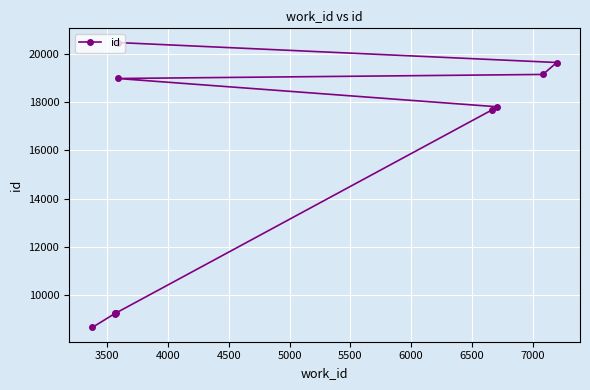

True or false: there are more than 2 points higher than both neighbors.

False